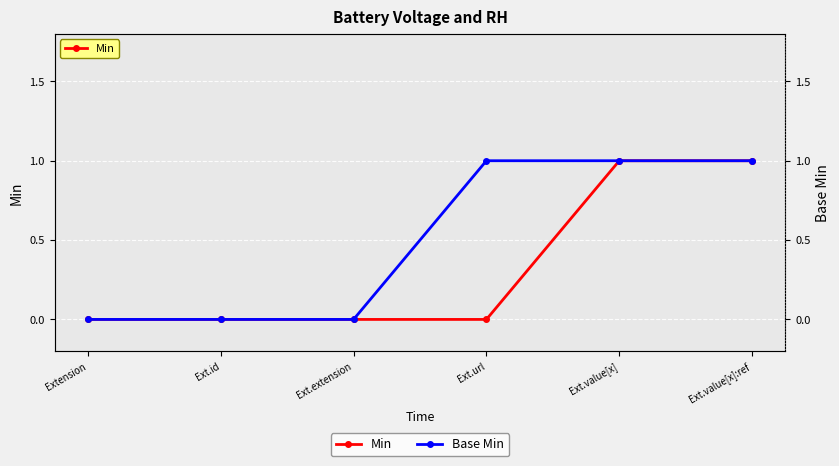

Reading left to right, list all the values displayed in this chart.

Min: Extension=0	Ext.id=0	Ext.extension=0	Ext.url=0	Ext.value[x]=1	Ext.value[x]:ref=1
Base Min: Extension=0	Ext.id=0	Ext.extension=0	Ext.url=1	Ext.value[x]=1	Ext.value[x]:ref=1